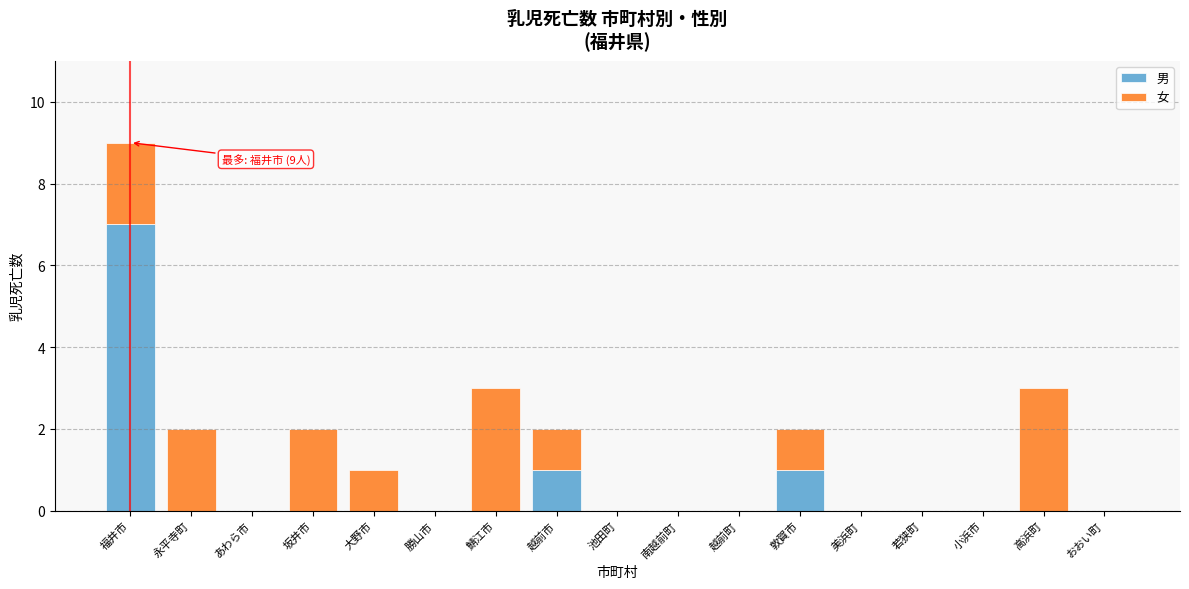

At which category is the sum across all series the highest?

福井市